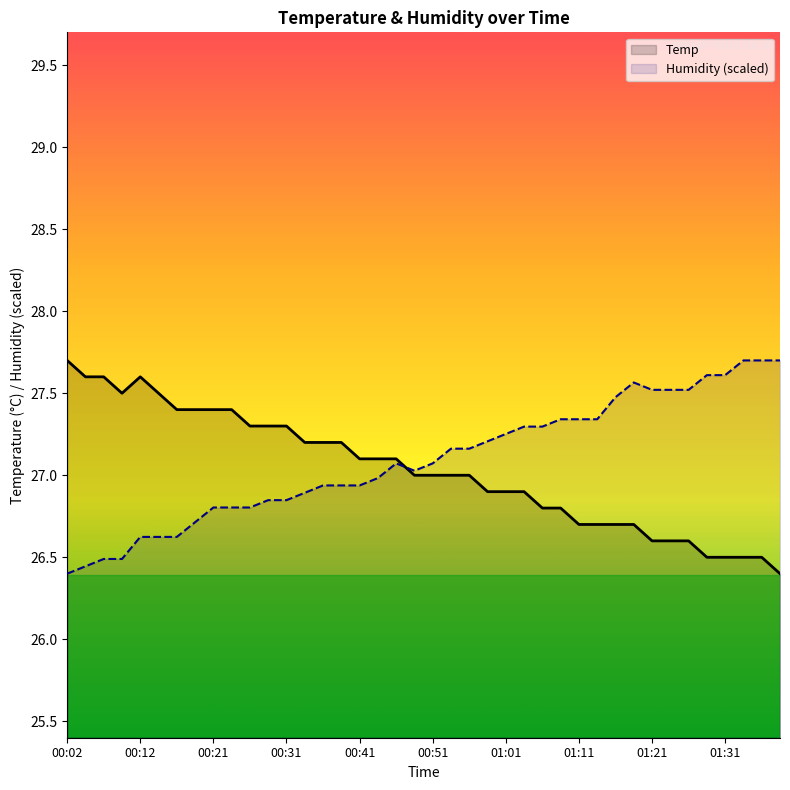

What is the value of the Humidity (scaled) point at the 2nd from the left?

26.4